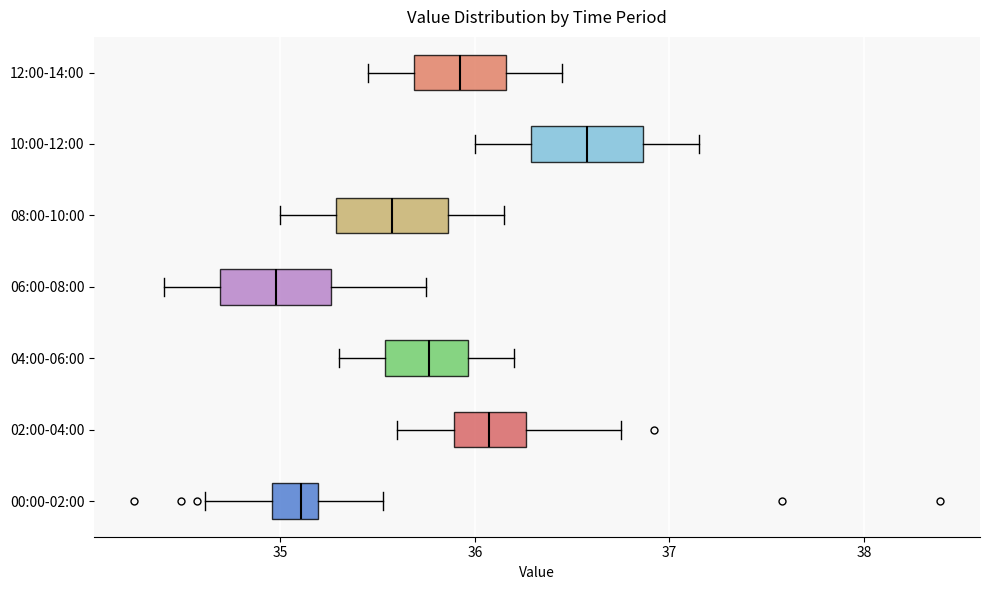

Reading bottom to top, read every box against the x-axis: the position of its median line, the range the box covers, and the ends of its whiskers. The values are not printed on the chart, so give them approximately, as read against the axis.

00:00-02:00: median 35.1, box 35.0 to 35.2, whiskers 34.6 to 35.5
02:00-04:00: median 36.1, box 35.9 to 36.3, whiskers 35.6 to 36.8
04:00-06:00: median 35.8, box 35.5 to 36.0, whiskers 35.3 to 36.2
06:00-08:00: median 35.0, box 34.7 to 35.3, whiskers 34.4 to 35.8
08:00-10:00: median 35.6, box 35.3 to 35.9, whiskers 35.0 to 36.2
10:00-12:00: median 36.6, box 36.3 to 36.9, whiskers 36.0 to 37.2
12:00-14:00: median 35.9, box 35.7 to 36.2, whiskers 35.5 to 36.5